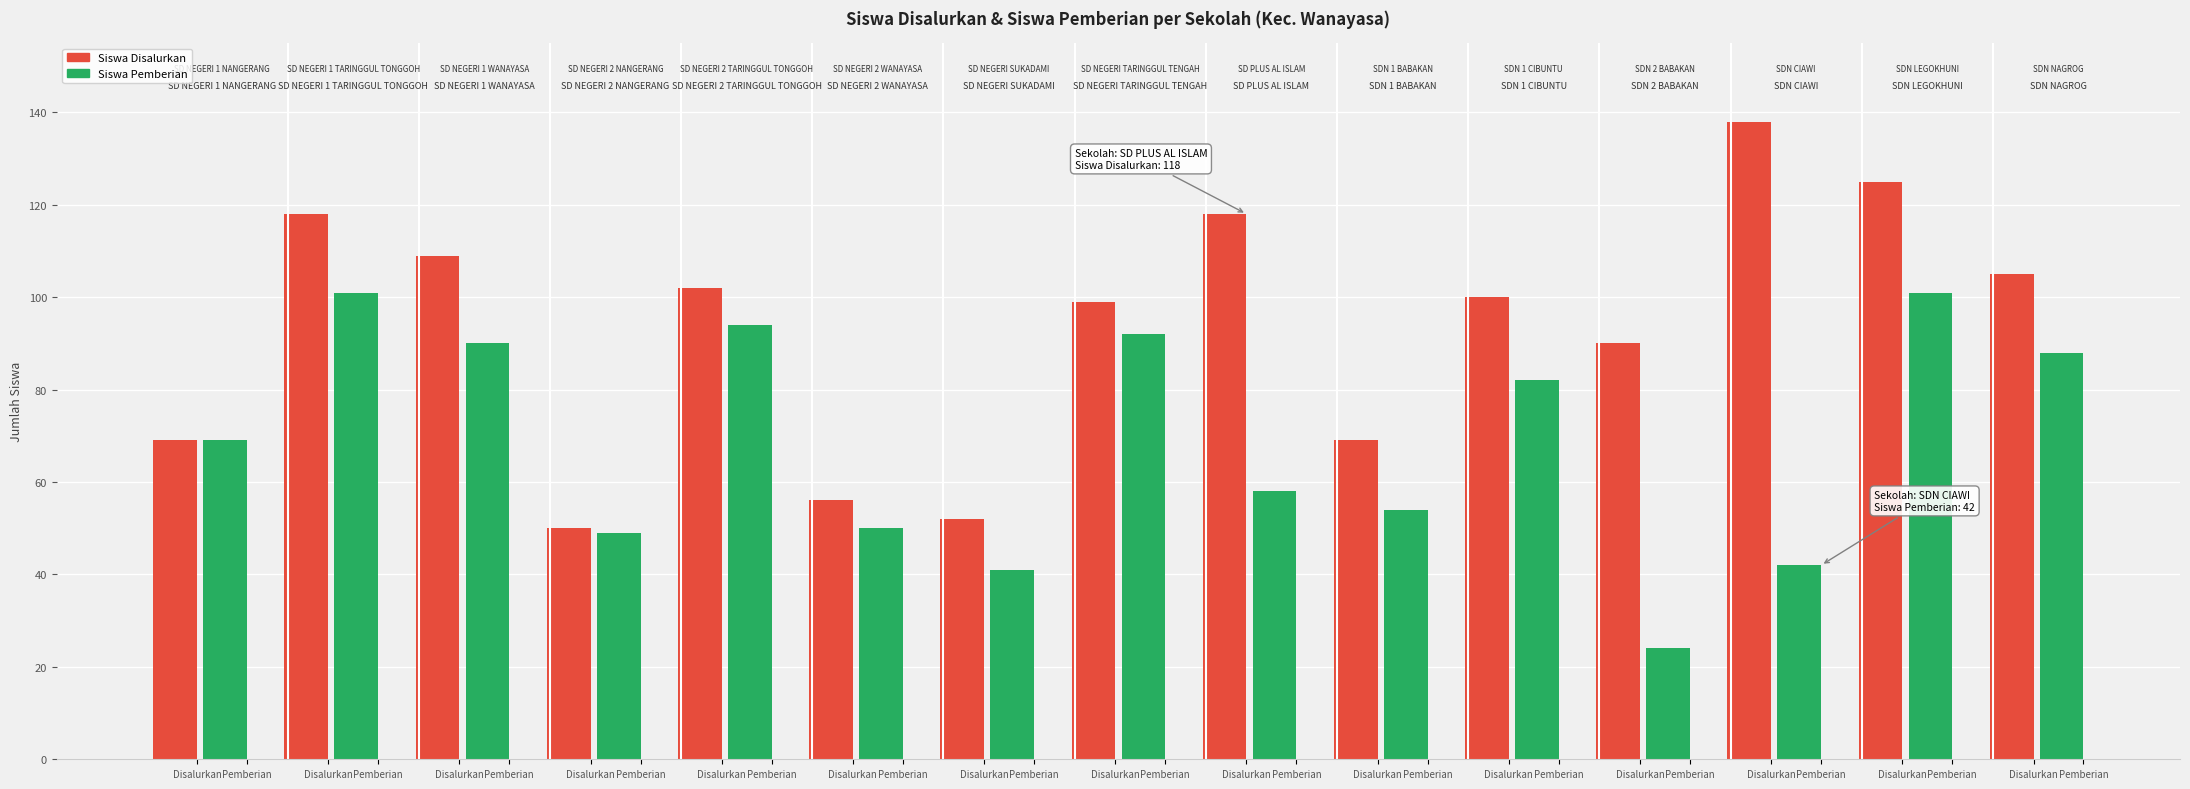

What is the difference between the Siswa Disalurkan values at SD NEGERI 1 WANAYASA and SDN 1 CIBUNTU?

9